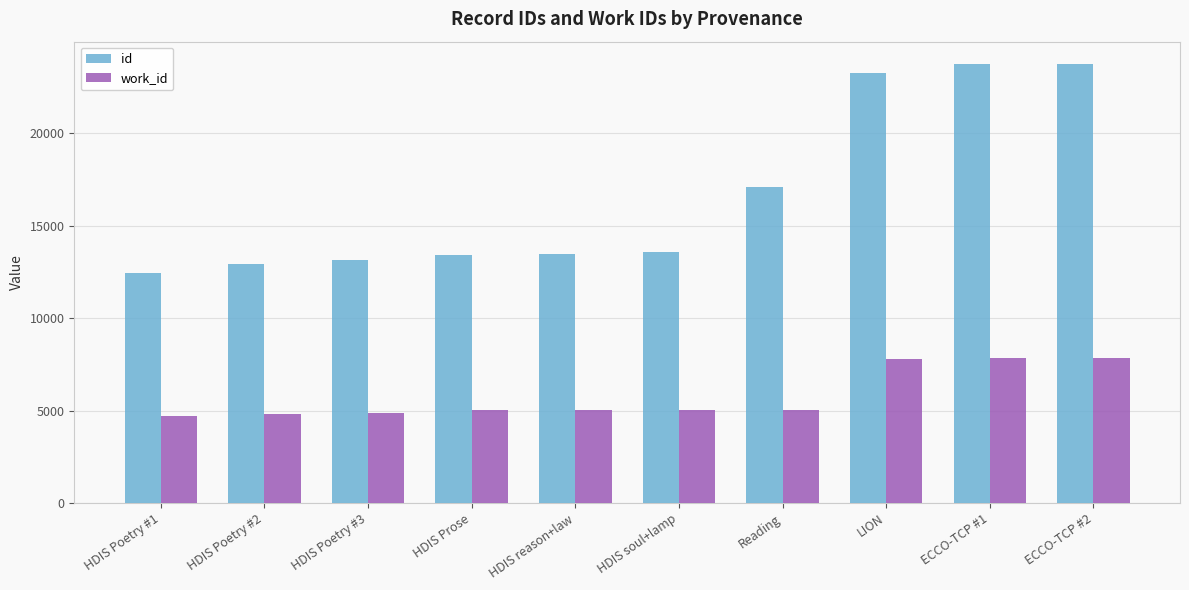

What is the smallest value displayed?

4721